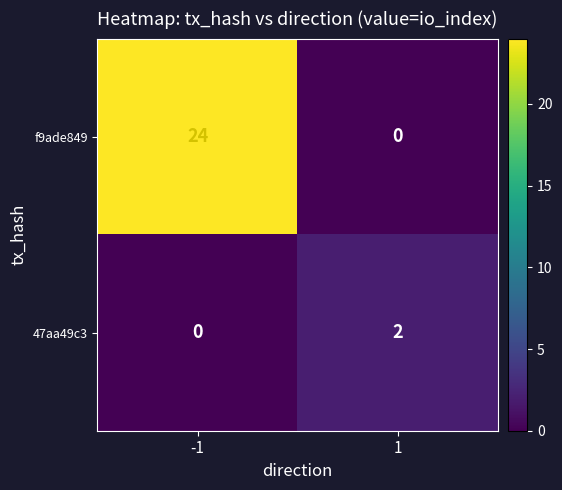

Reading right to left, extract all data points from this chart.

f9ade849: 1=0	-1=24
47aa49c3: 1=2	-1=0